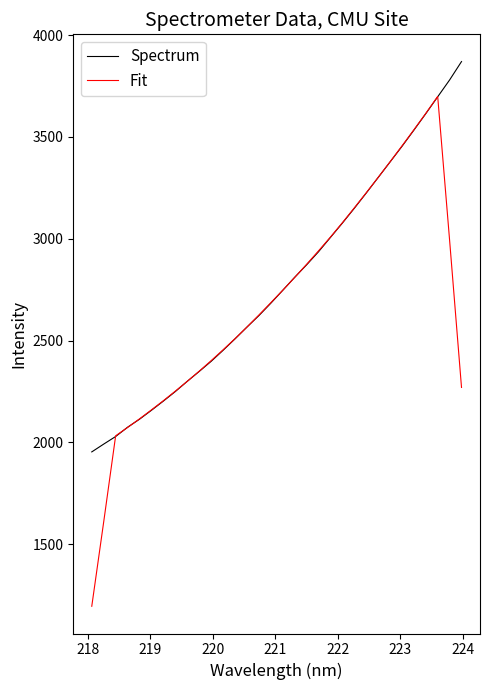

What are all the series names shown in the legend?

Spectrum, Fit